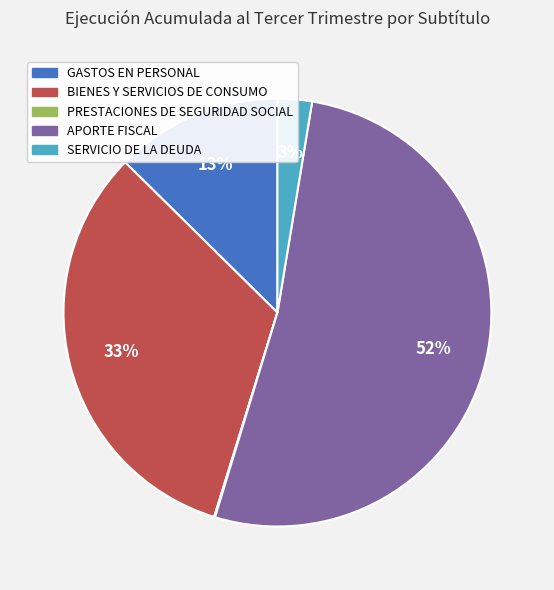

True or false: GASTOS EN PERSONAL accounts for 13% of the total.

True